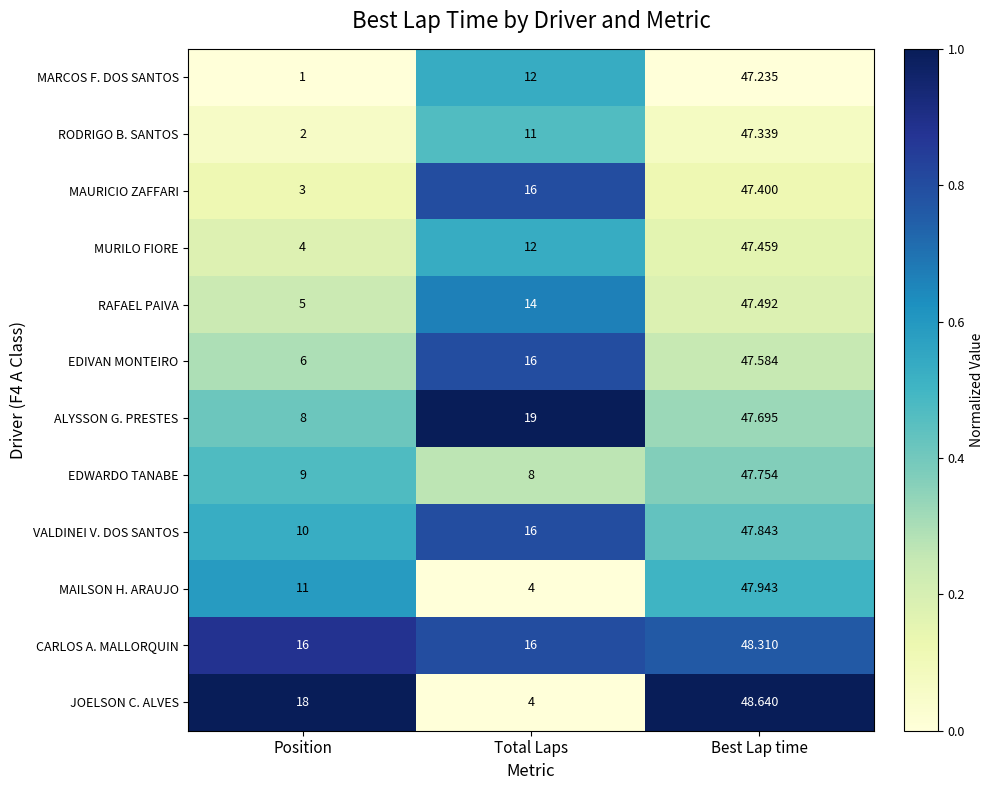

Which label corresponds to the smallest value in the chart?

Position